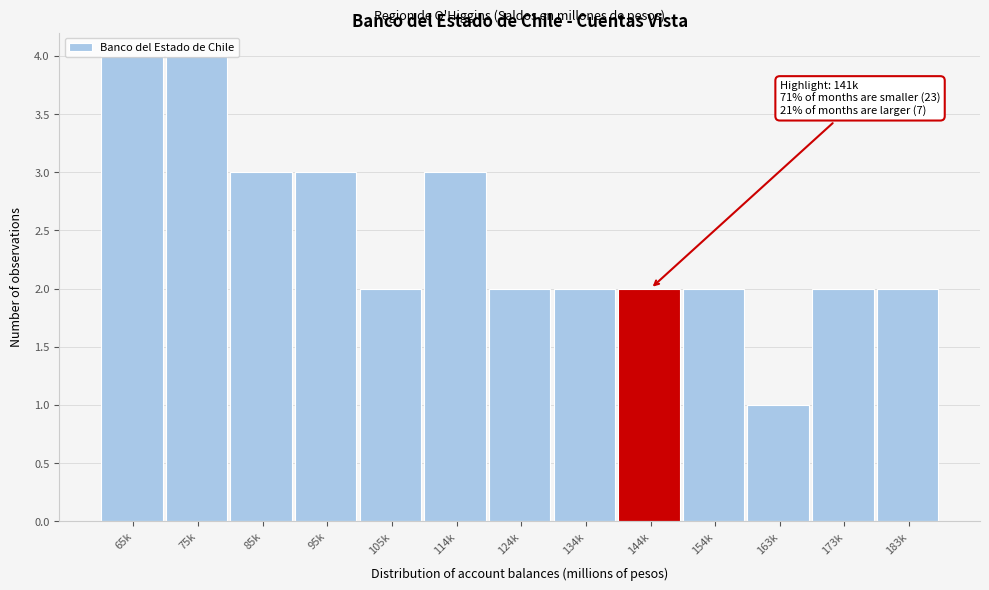

At which category does the chart reach its minimum across all series?

163k